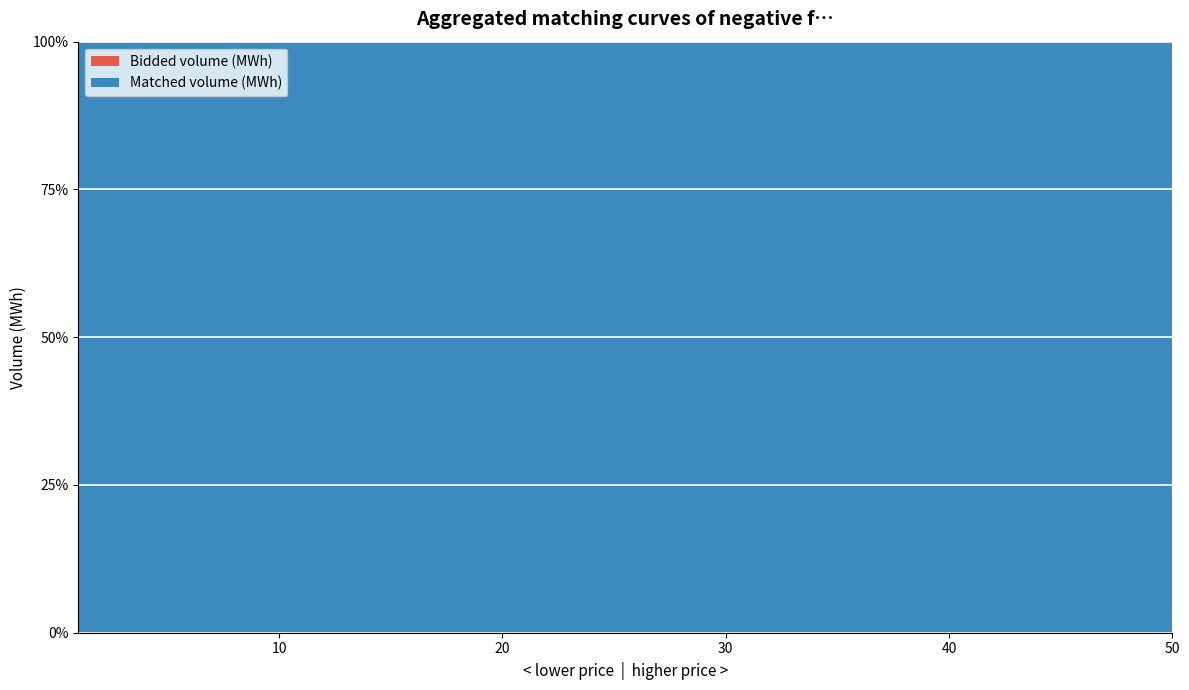

Reading left to right, what are all the values shown in this chart?

Bidded volume (MWh): 50.0=-166.7	49.9=-500.0	45.0=-1.4	43.1=-34.0	41.0=-3000.0	39.9=-433.5	36.0=-1500.0	31.0=-1000.0	29.0=-7.3	26.0=-500.0	21.0=-300.0	20.0=-303.0	11.0=-36.7	10.0=-0.0	1.0=-100.0
Matched volume (MWh): 50.0=-166.7	49.9=-500.0	45.0=-1.4	43.1=-34.0	41.0=-3000.0	39.9=-433.5	36.0=-1500.0	31.0=-1000.0	29.0=-7.3	26.0=-500.0	21.0=-300.0	20.0=-303.0	11.0=-36.7	10.0=-0.0	1.0=-100.0